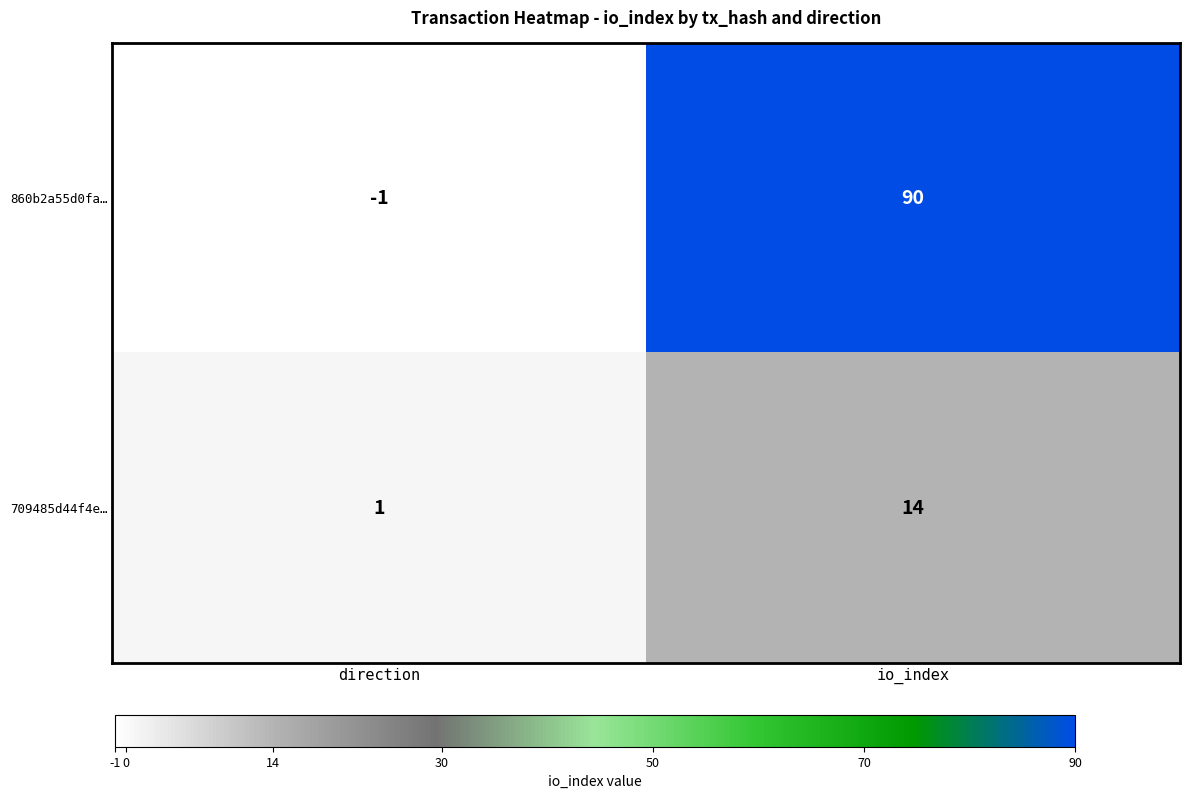

What is the difference between the maximum and minimum values in the 860b2a55d0fa… series?

91